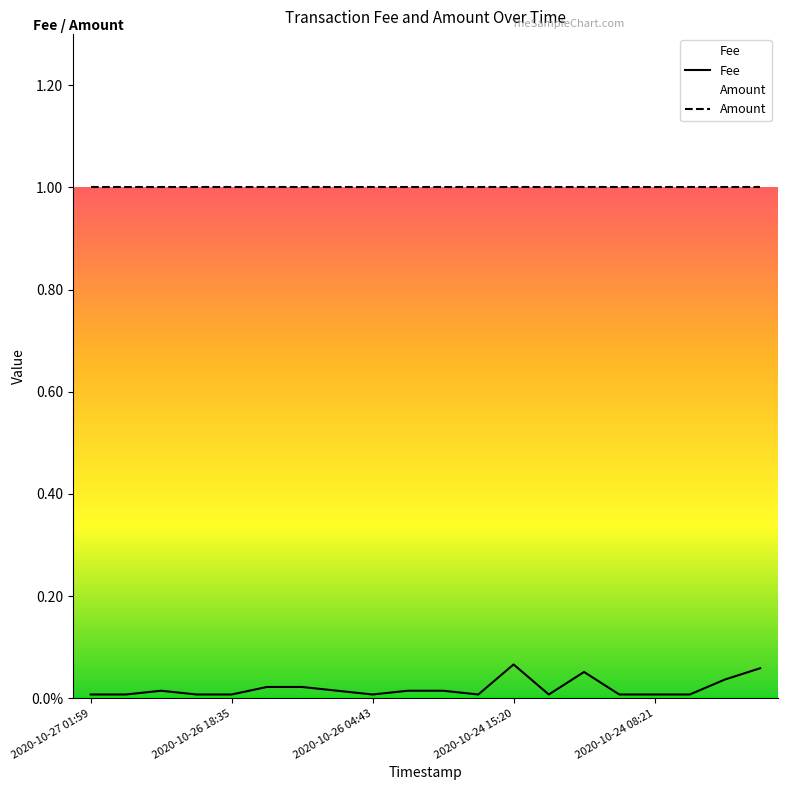

What position from the right is 2020-10-27 01:59?

20